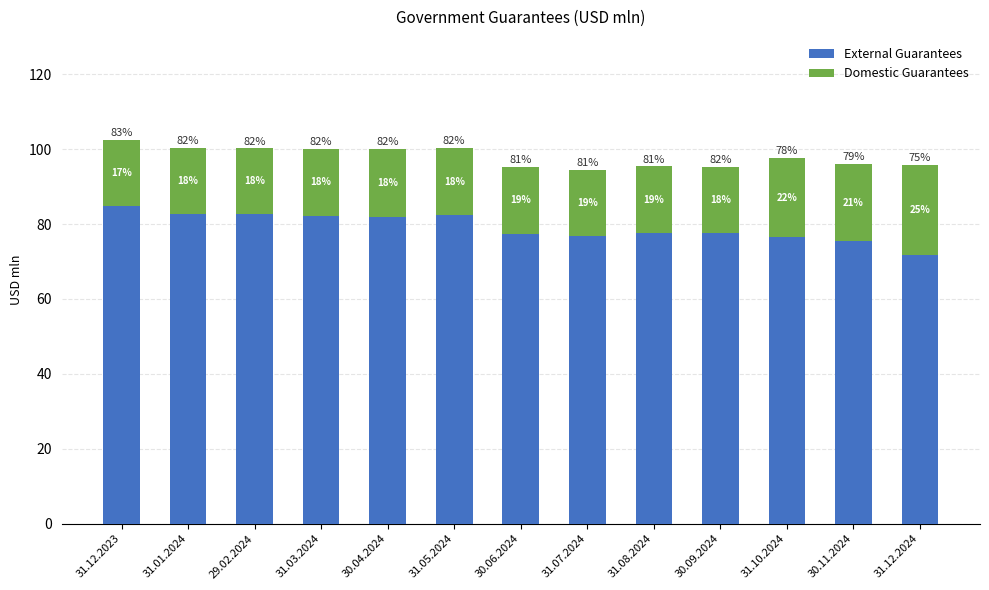

What is the lowest value of the External Guarantees series?

71.7